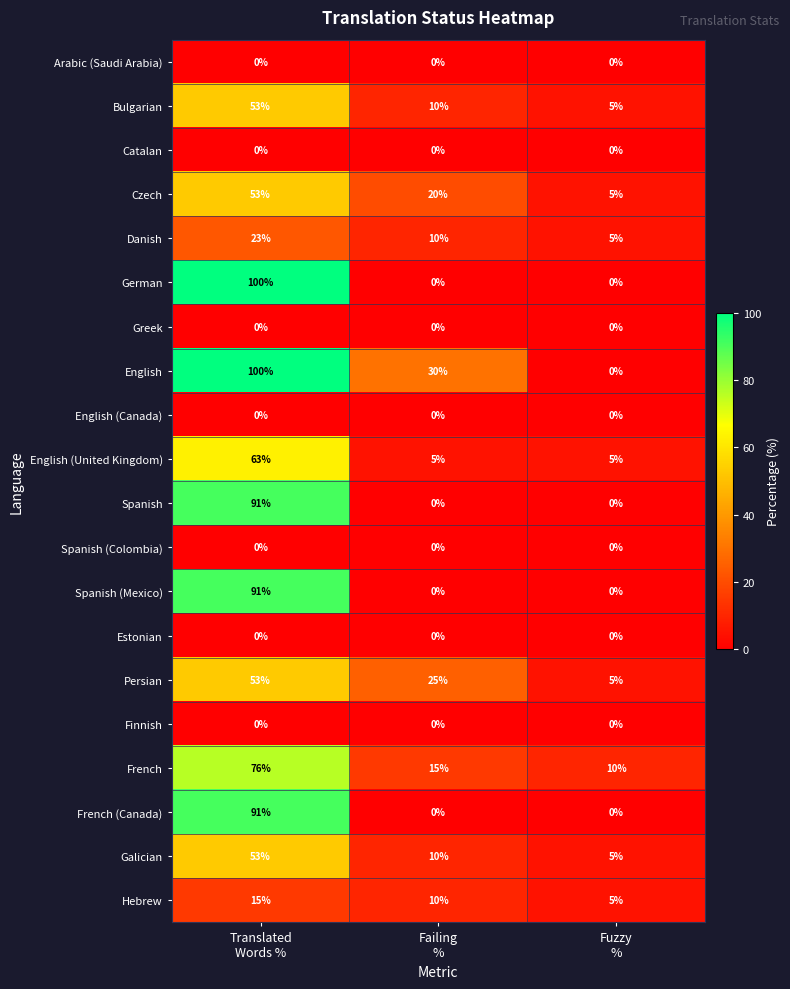

What is the average value of the Spanish series?

30